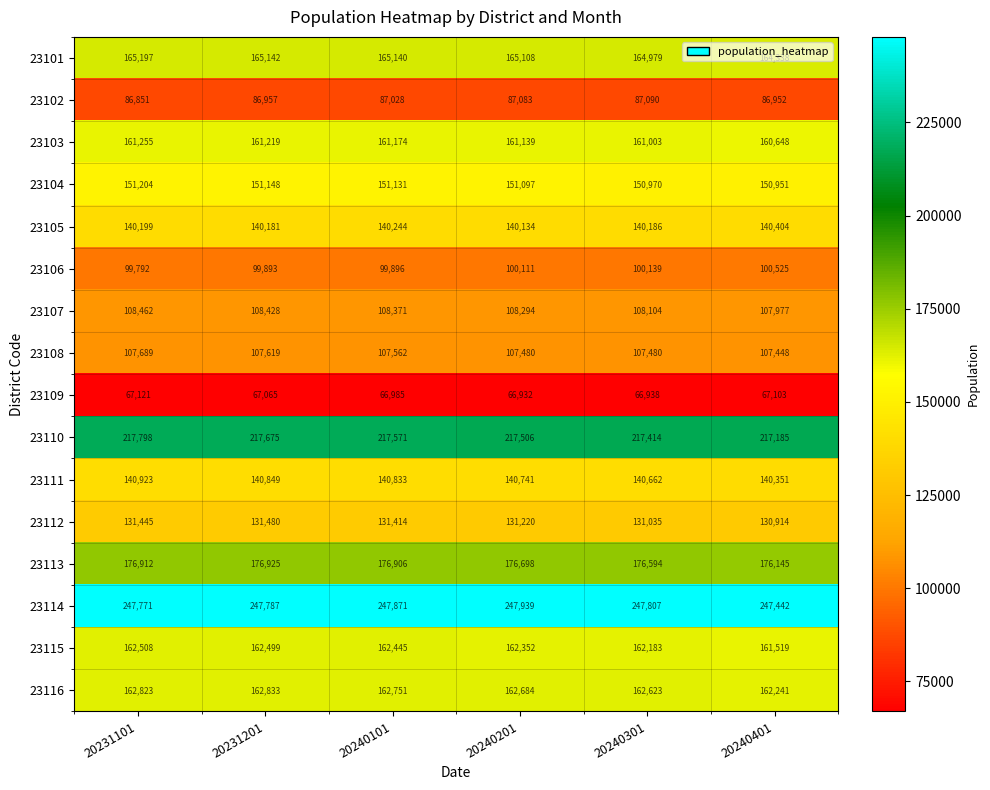

What is the lowest value of the 23103 series?

160648